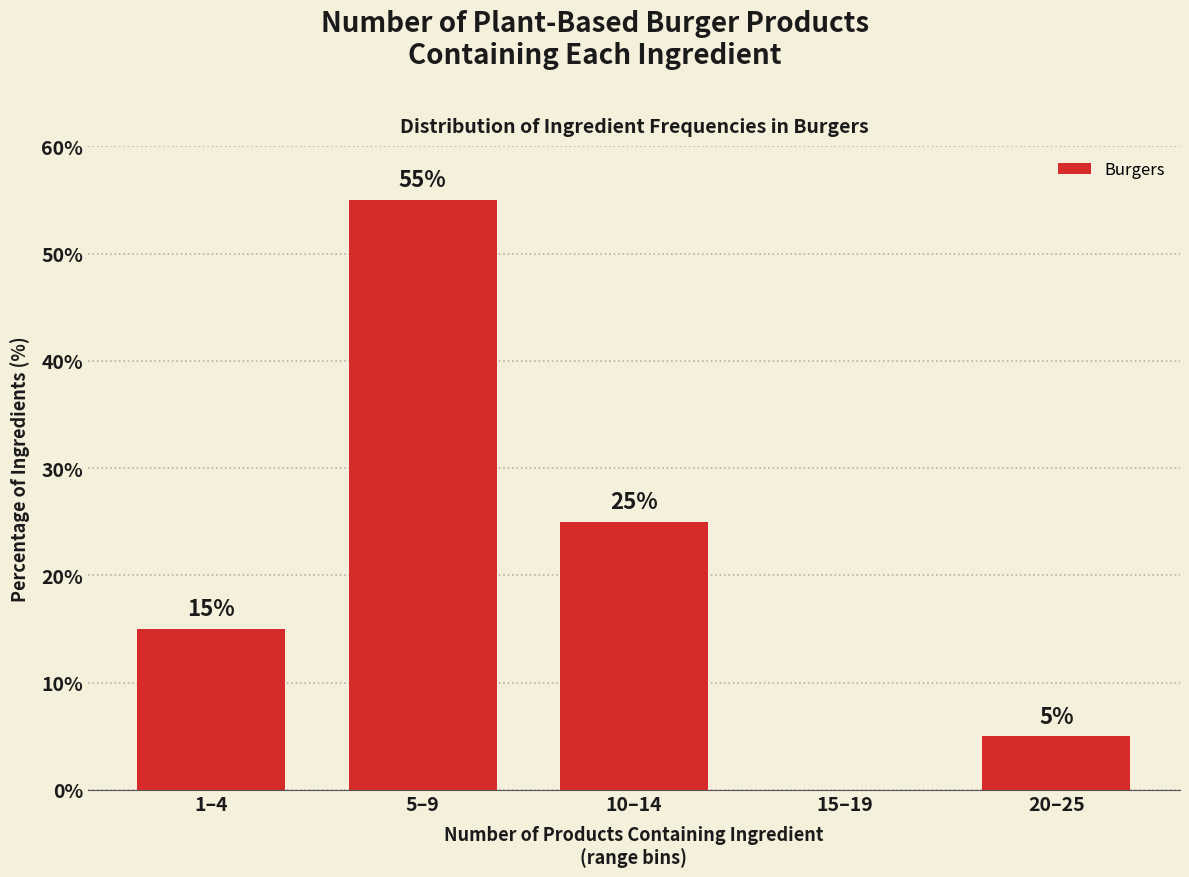

Reading left to right, extract all data points from this chart.

1–4=15.0	5–9=55.0	10–14=25.0	15–19=0.0	20–25=5.0